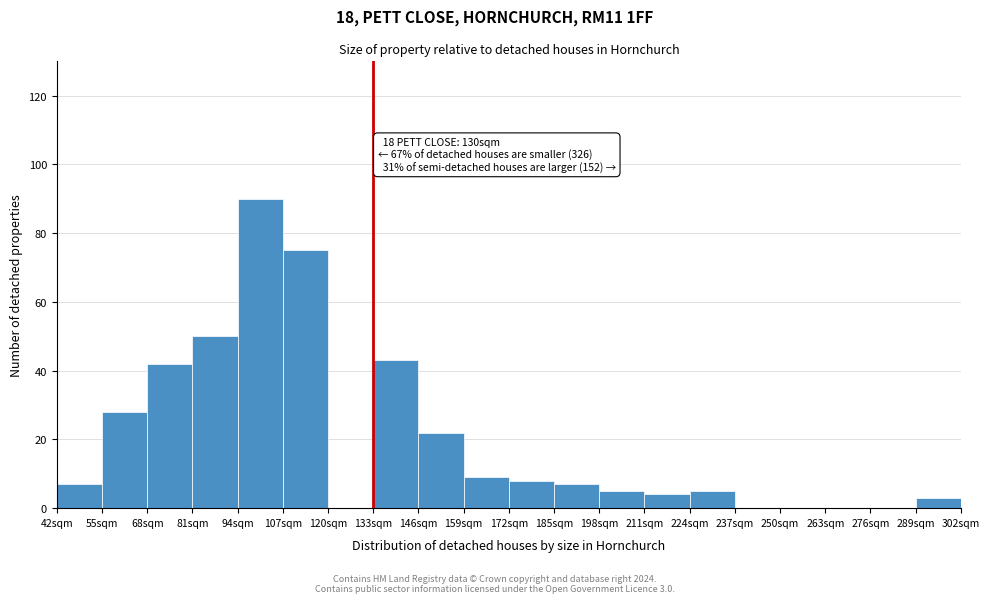

Reading left to right, transcribe all the data shown in this chart.

42sqm=7	55sqm=28	68sqm=42	81sqm=50	94sqm=90	107sqm=75	120sqm=0	133sqm=43	146sqm=22	159sqm=9	172sqm=8	185sqm=7	198sqm=5	211sqm=4	224sqm=5	237sqm=0	250sqm=0	263sqm=0	276sqm=0	289sqm=3